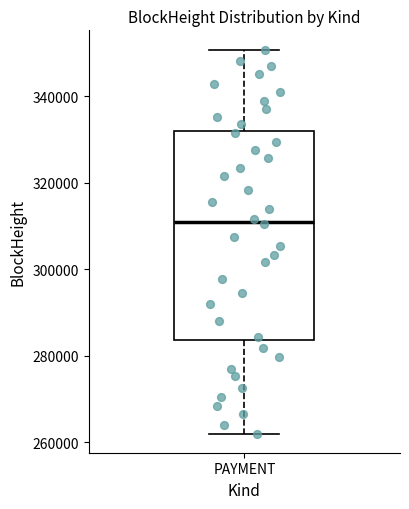

Where does the lower whisker of the box for PAYMENT end on the y-axis? The values are not printed on the chart, so give them approximately, as read against the axis.

262000